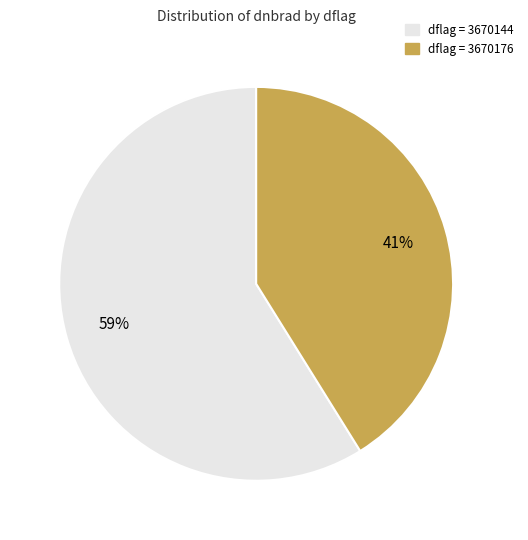

Is there a majority slice in this chart?

Yes